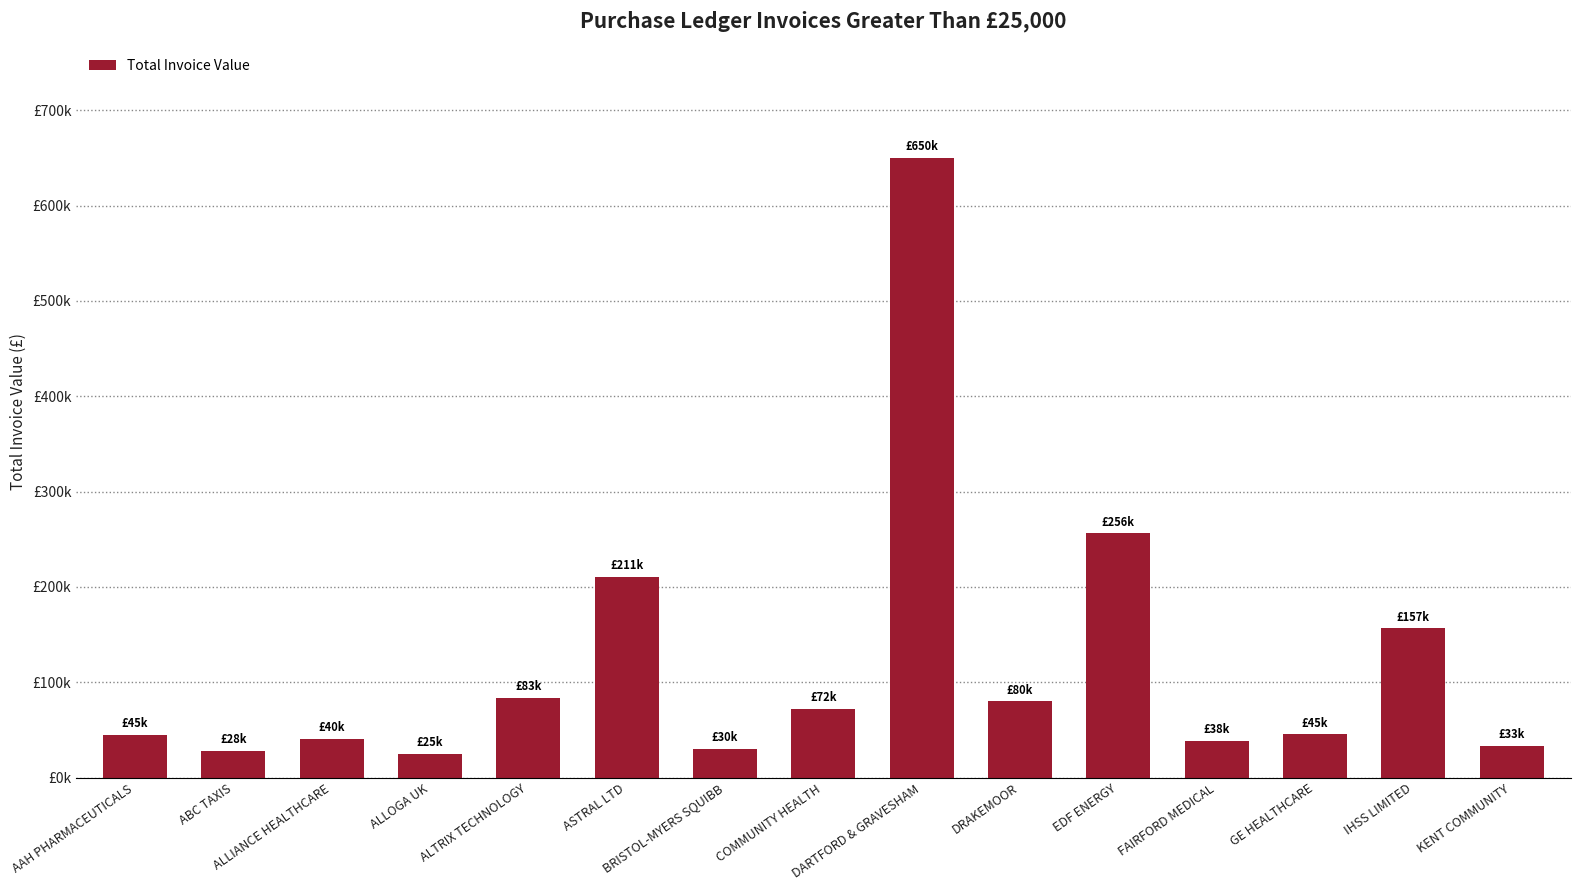

Reading left to right, list all the values displayed in this chart.

AAH PHARMACEUTICALS=44846.6	ABC TAXIS=27919.3	ALLIANCE HEALTHCARE=40475.9	ALLOGA UK=25009.0	ALTRIX TECHNOLOGY=83466.6	ASTRAL LTD=210752.5	BRISTOL-MYERS SQUIBB=29852.5	COMMUNITY HEALTH=72358.8	DARTFORD & GRAVESHAM=650000.0	DRAKEMOOR=80001.5	EDF ENERGY=256212.4	FAIRFORD MEDICAL=38314.4	GE HEALTHCARE=45283.2	IHSS LIMITED=156611.8	KENT COMMUNITY=33119.7